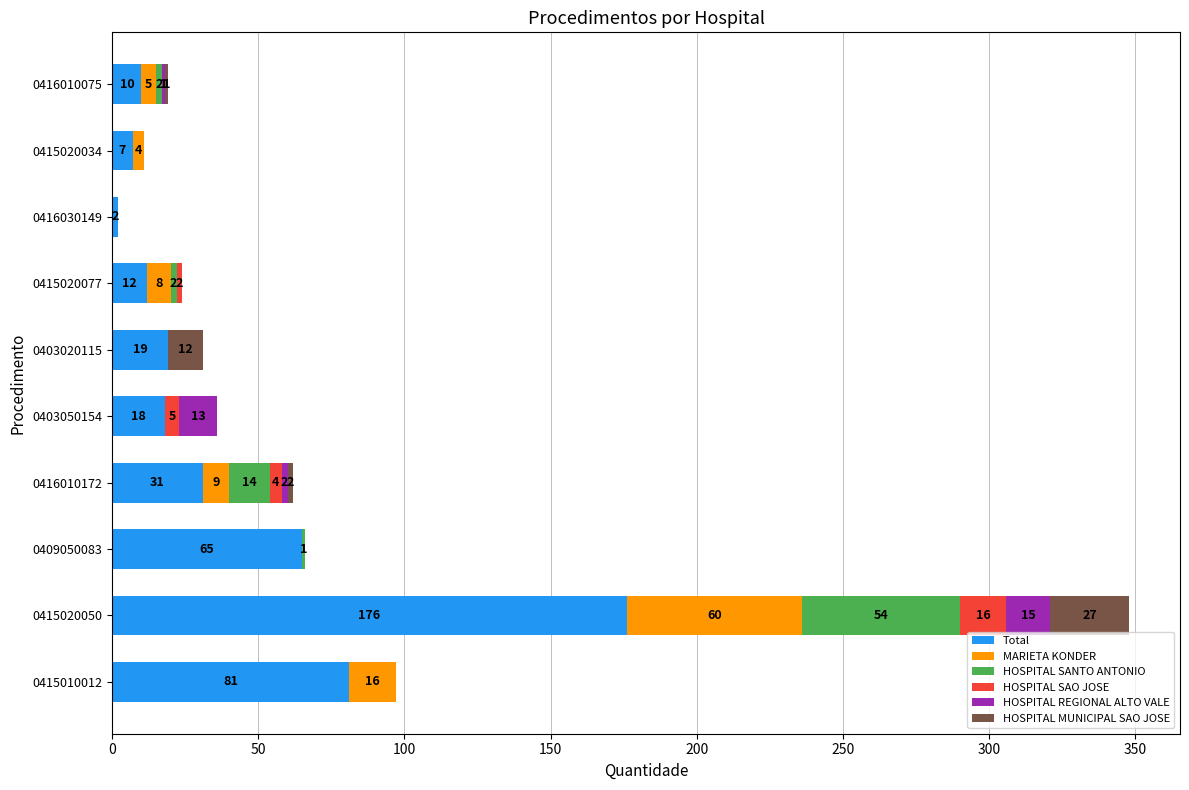

Is it true that Total equals 22 at 0415010012?

False